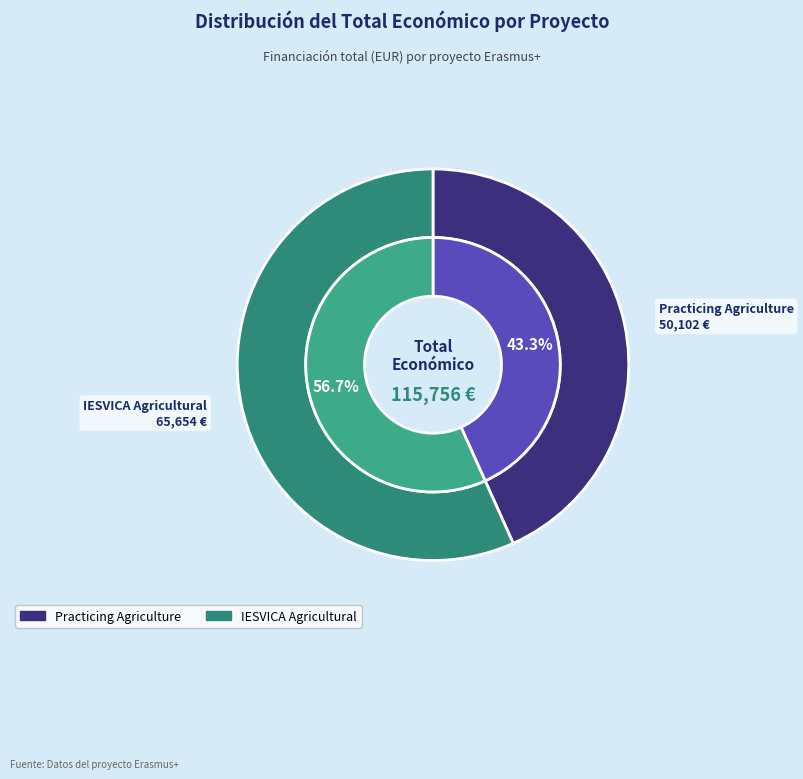

To the nearest percent, what portion does Erasmus+ Project: Practicing Agriculture (2014-2015) represent?

43%